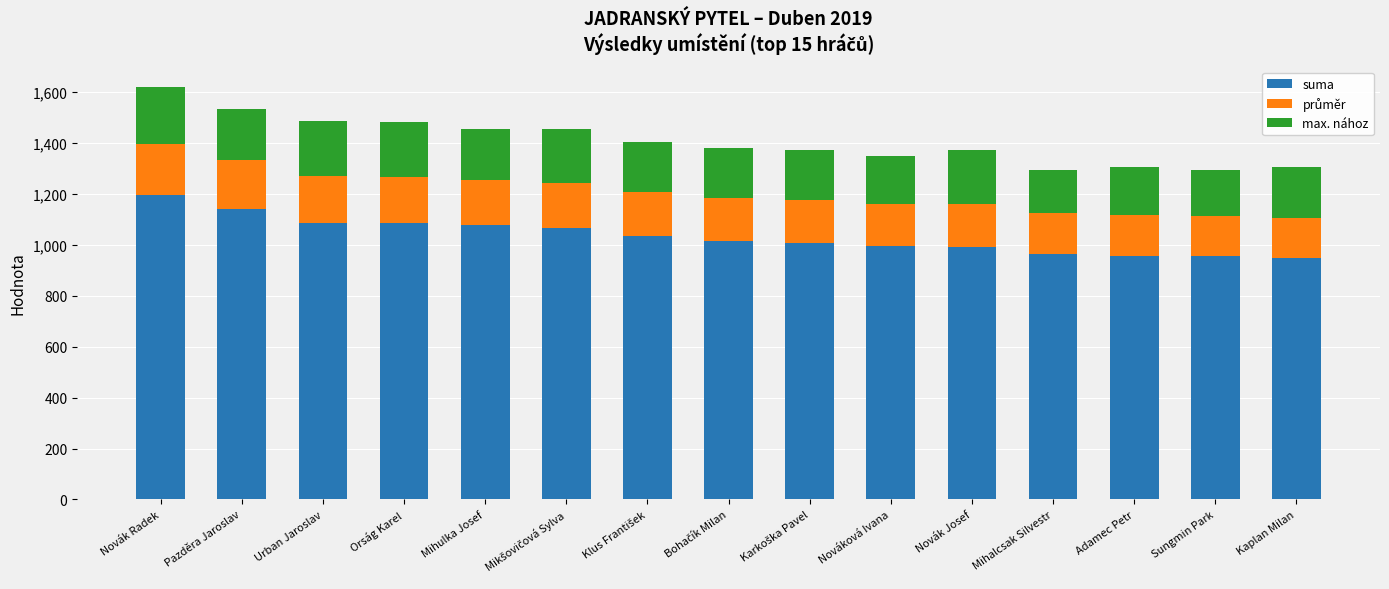

What is the difference between the maximum and minimum values in the suma series?

249